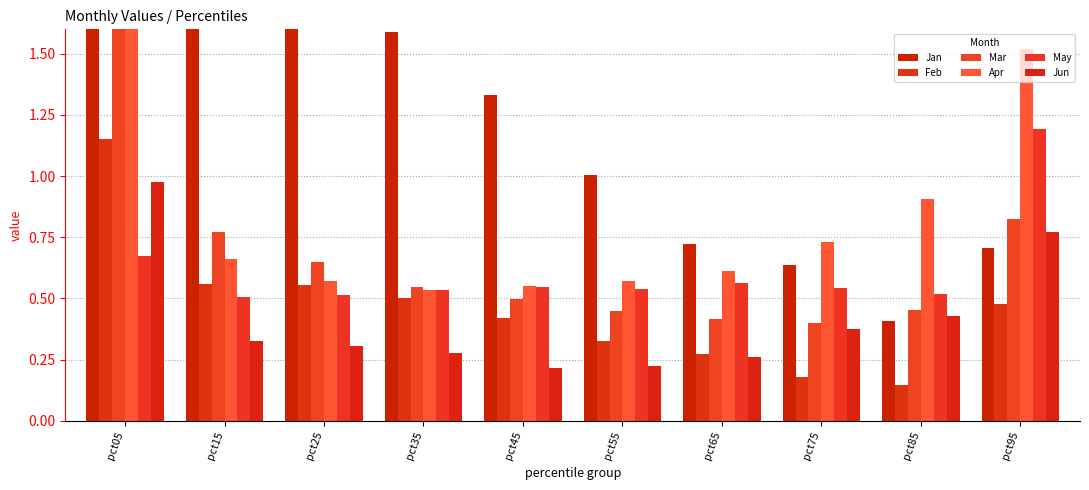

At which category is the sum across all series the highest?

pct05